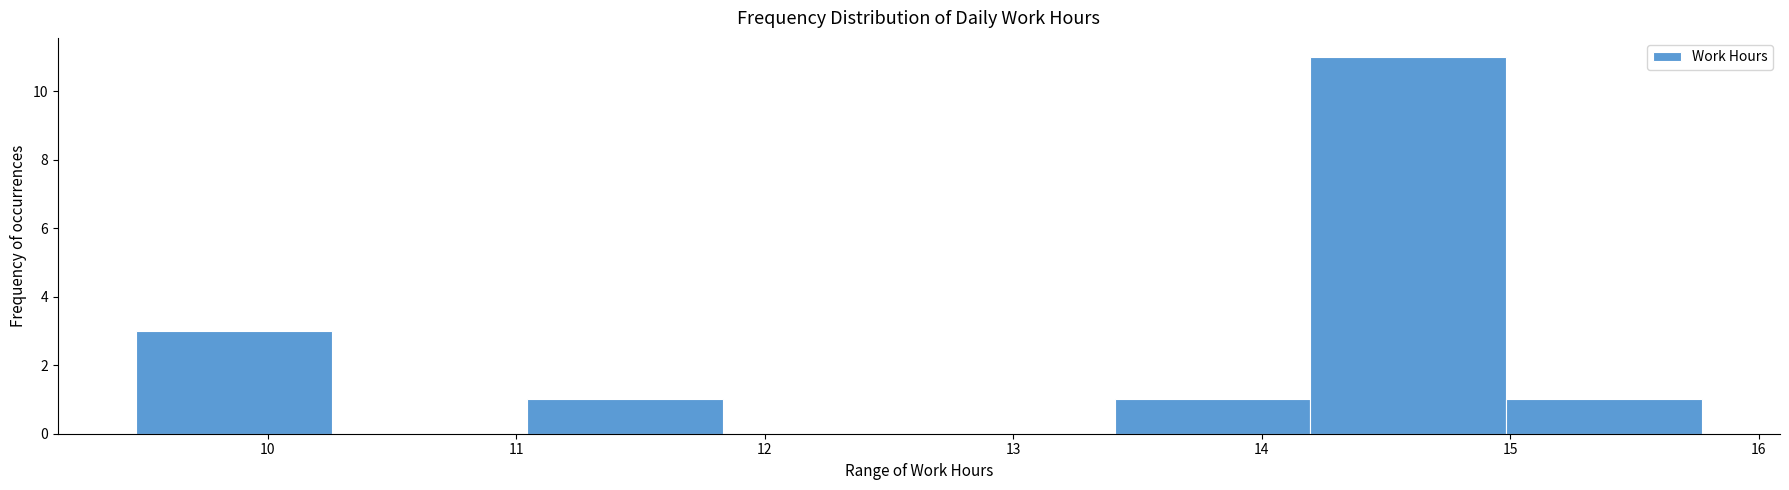

How tall is the bar that spans 14.2 to 15.0 on the x-axis? Neither the bar edges nor the heights are printed on the chart, so give them approximately, as read against the axes.

11